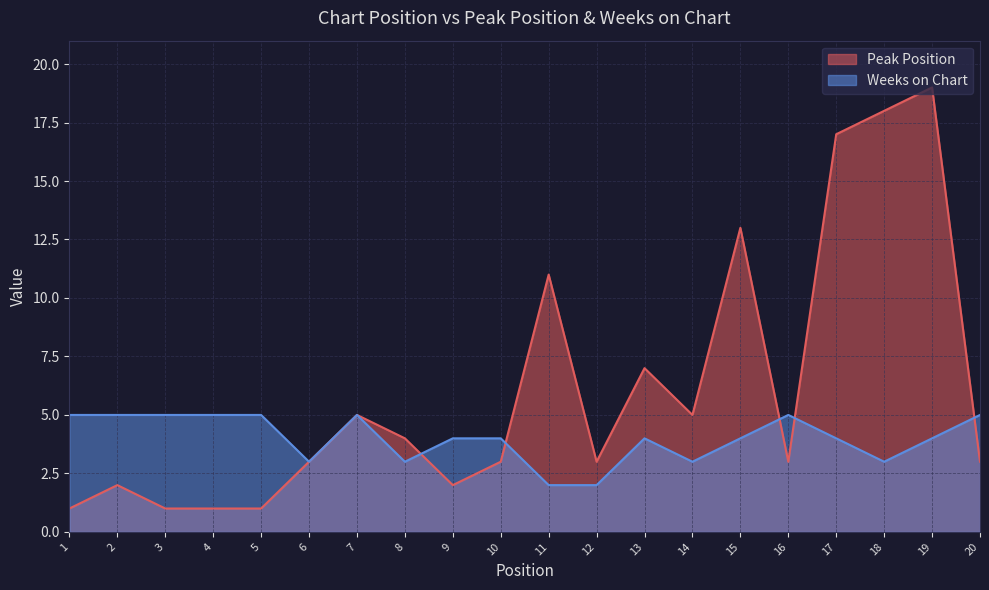

Which series changed the most between 4 and 17?

Peak Position